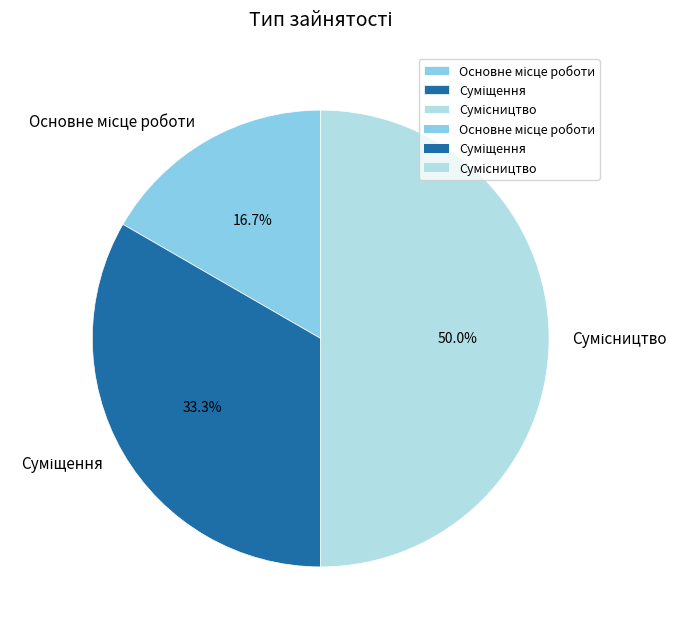

What percentage do Суміщення and Основне місце роботи together represent?

50.0%